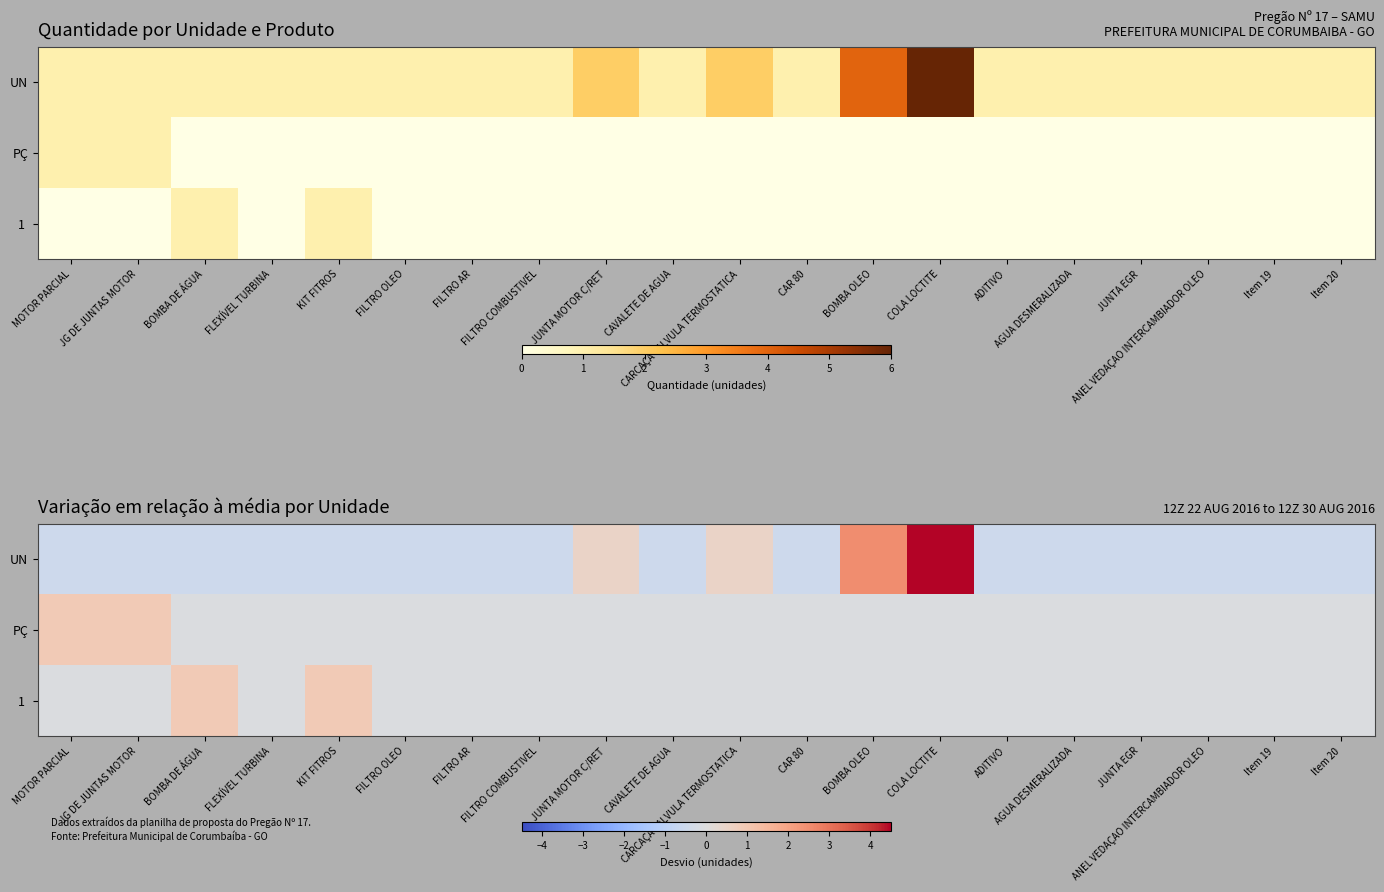

At which category is the sum across all series the highest?

COLA LOCTITE